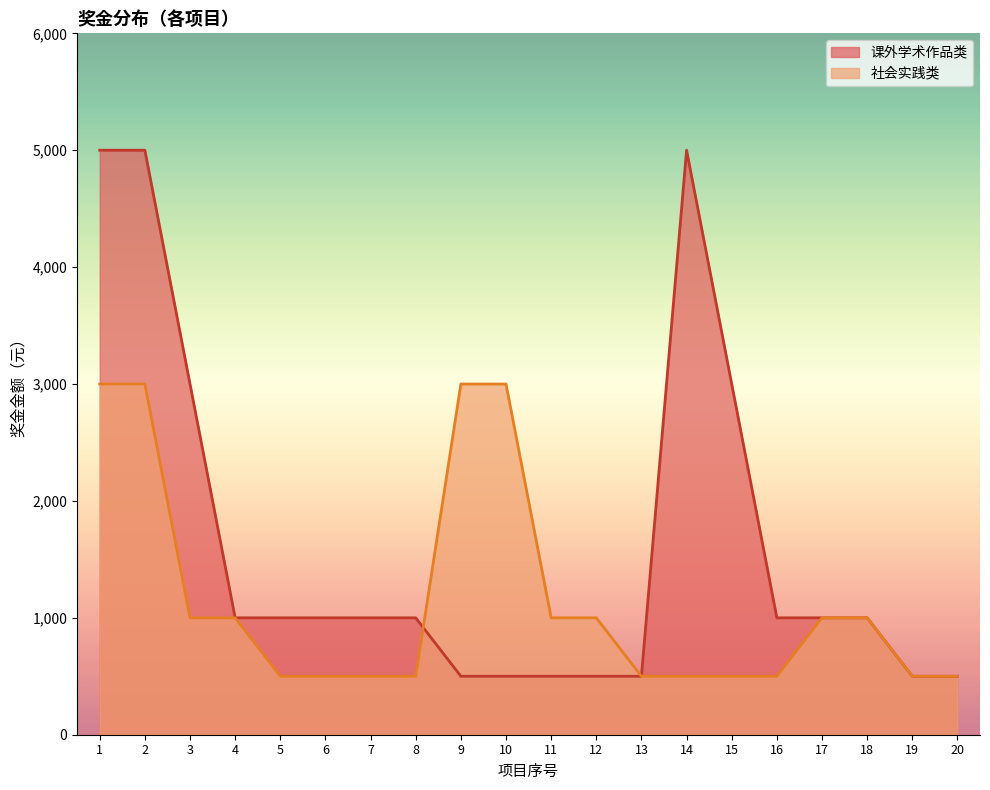

The value of 课外学术作品类 at 13 is 500. True or false?

True